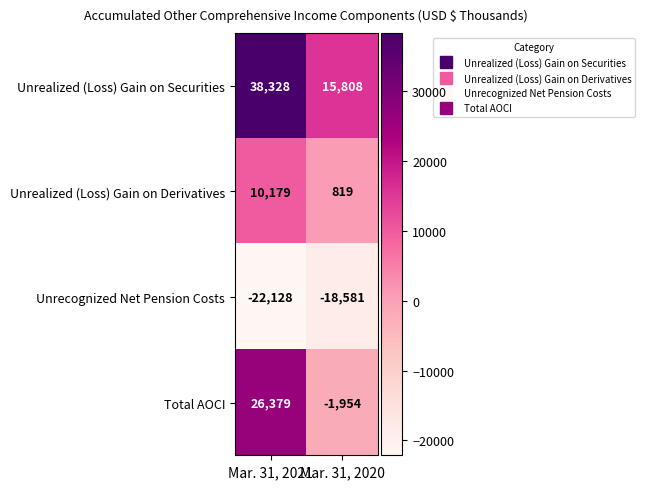

Rank the series at Mar. 31, 2020 from highest to lowest value.

Unrealized (Loss) Gain on Securities, Unrealized (Loss) Gain on Derivatives, Total AOCI, Unrecognized Net Pension Costs